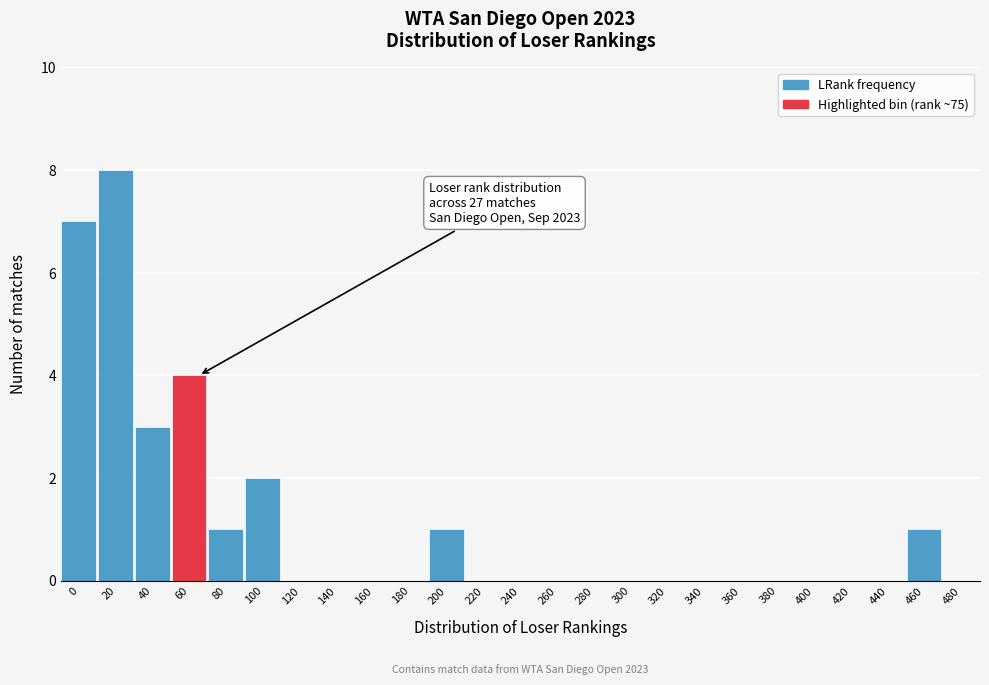

Reading left to right, extract all data points from this chart.

0=7	20=8	40=3	60=4	80=1	100=2	120=0	140=0	160=0	180=0	200=1	220=0	240=0	260=0	280=0	300=0	320=0	340=0	360=0	380=0	400=0	420=0	440=0	460=1	480=0